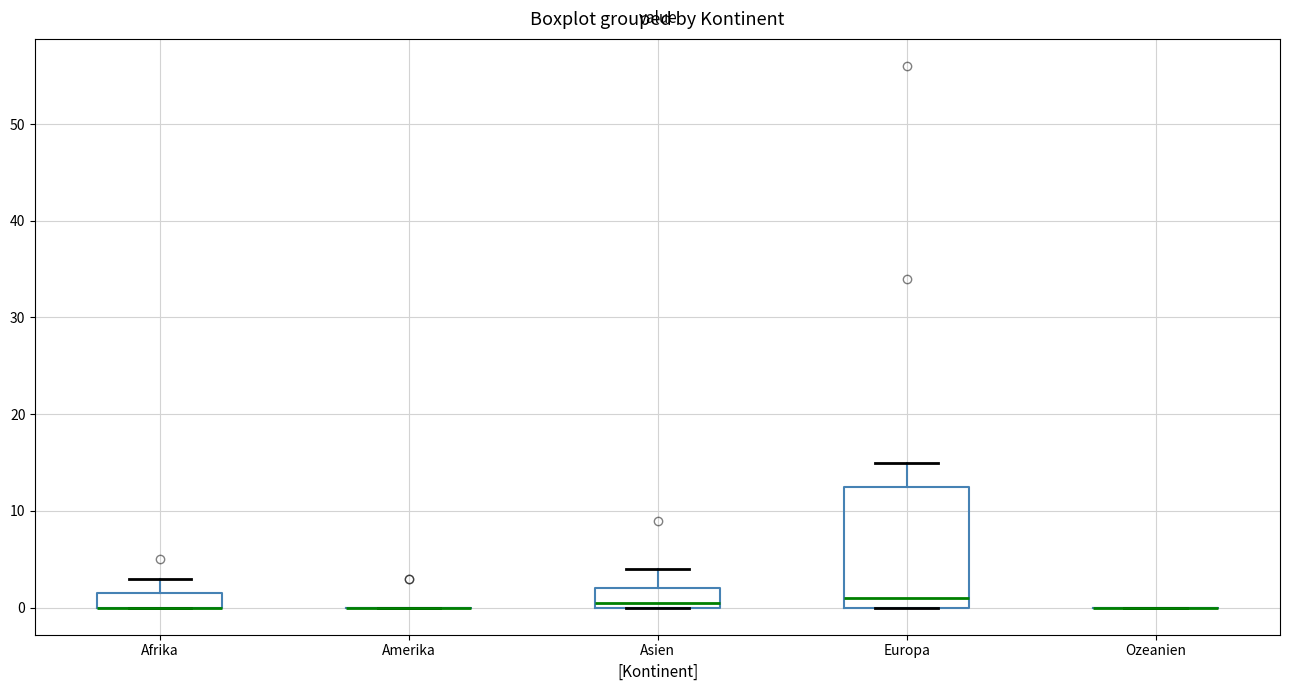

Reading left to right, read every box against the y-axis: the position of its median line, the range the box covers, and the ends of its whiskers. The values are not printed on the chart, so give them approximately, as read against the axis.

Afrika: median 0 (drawn on the box's lower edge), box 0 to 2, whiskers 0 to 3
Amerika: box collapsed to a line at 0, whiskers 0 to 0
Asien: median 1, box 0 to 2, whiskers 0 to 4
Europa: median 1, box 0 to 13, whiskers 0 to 15
Ozeanien: box collapsed to a line at 0, whiskers 0 to 0